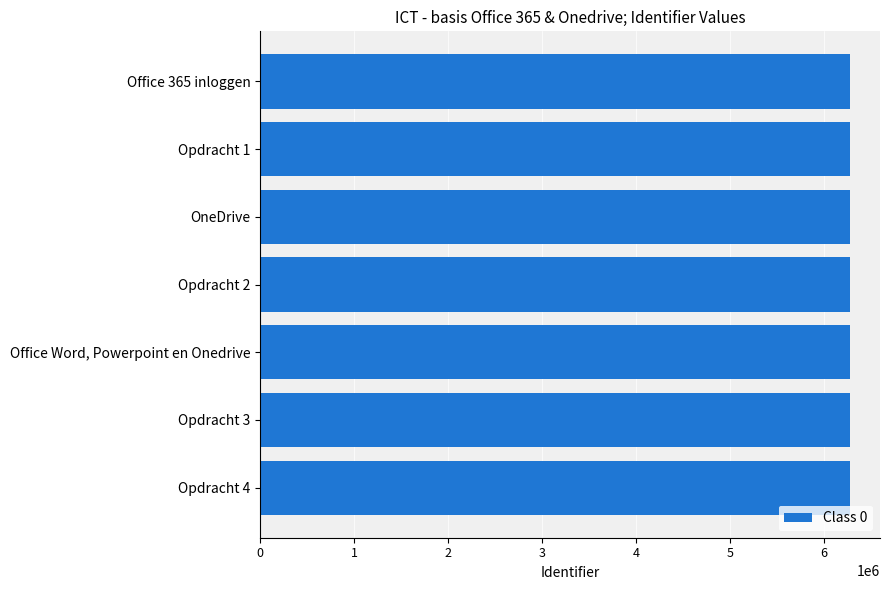

Is it true that the value at Office Word, Powerpoint en Onedrive is 1867213?

False